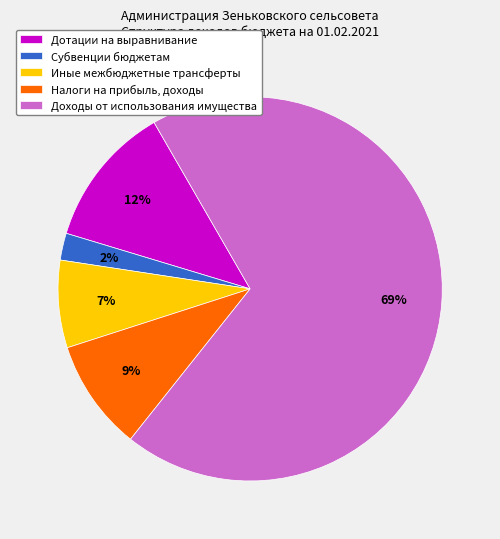

To the nearest percent, what percentage of the pie is Налоги на прибыль, доходы?

9%